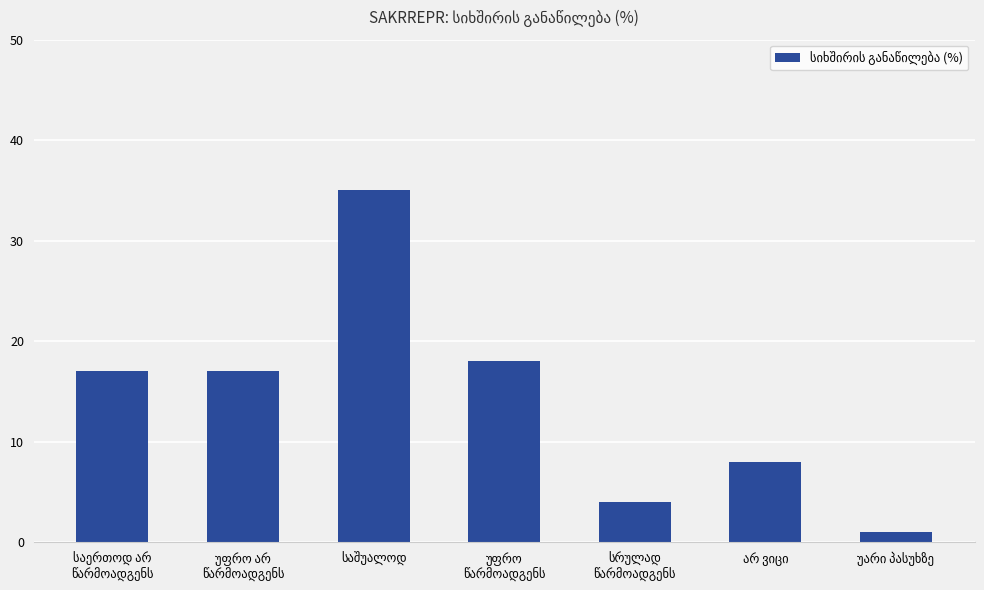

What is the value of the 4th bar from the left?

18